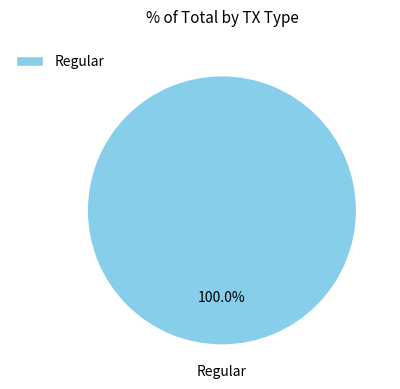

Rank the categories by value from highest to lowest.

Regular